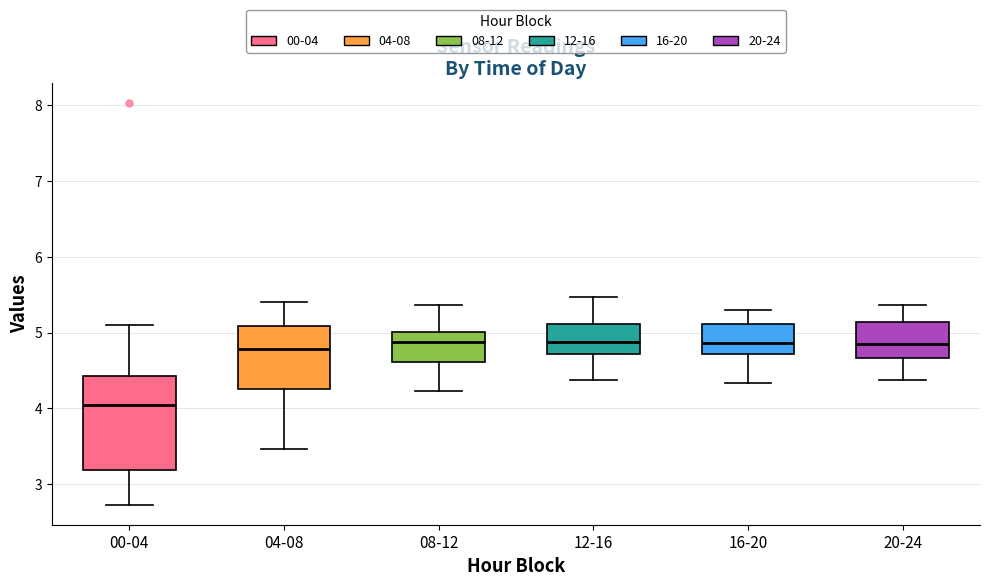

Reading left to right, read every box against the y-axis: the position of its median line, the range the box covers, and the ends of its whiskers. The values are not printed on the chart, so give them approximately, as read against the axis.

00-04: median 4.0, box 3.2 to 4.4, whiskers 2.7 to 5.1
04-08: median 4.8, box 4.3 to 5.1, whiskers 3.5 to 5.4
08-12: median 4.9, box 4.6 to 5.0, whiskers 4.2 to 5.4
12-16: median 4.9, box 4.7 to 5.1, whiskers 4.4 to 5.5
16-20: median 4.9, box 4.7 to 5.1, whiskers 4.3 to 5.3
20-24: median 4.9, box 4.7 to 5.1, whiskers 4.4 to 5.4